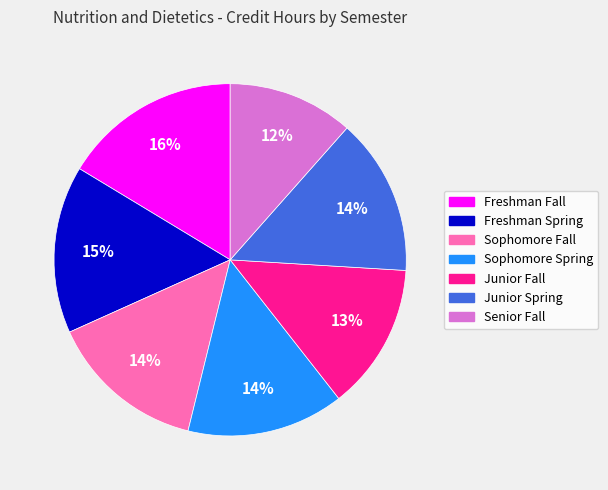

Combined, do Freshman Fall and Sophomore Fall account for over 50%?

No